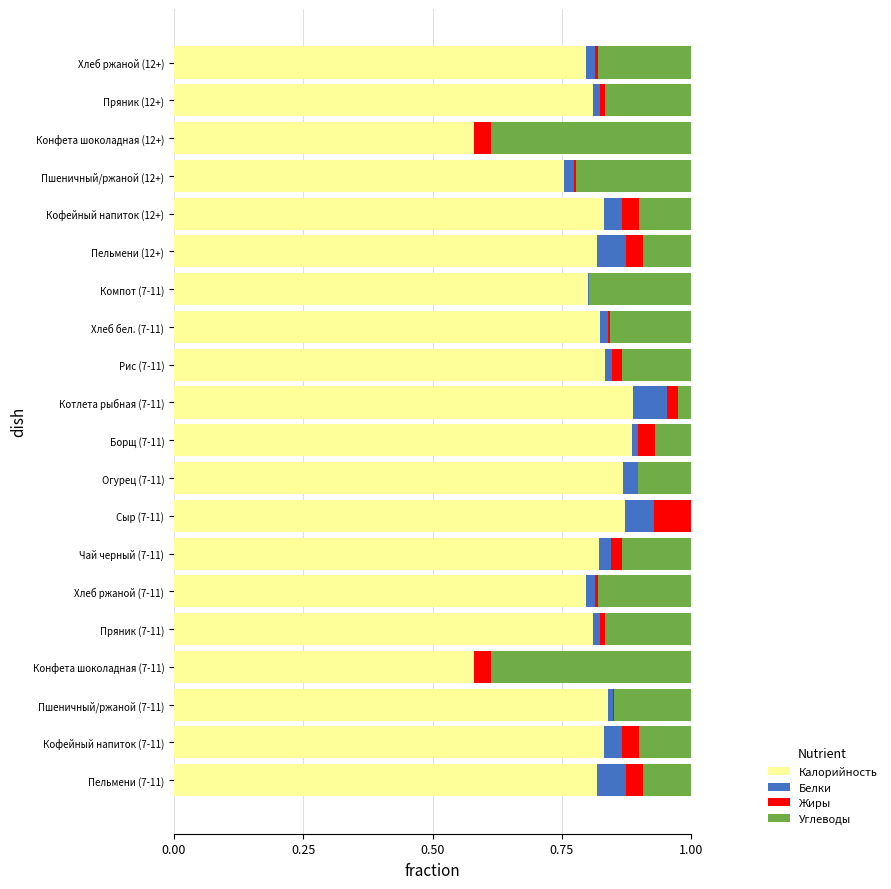

What is the sum of all Калорийность values?

16.1